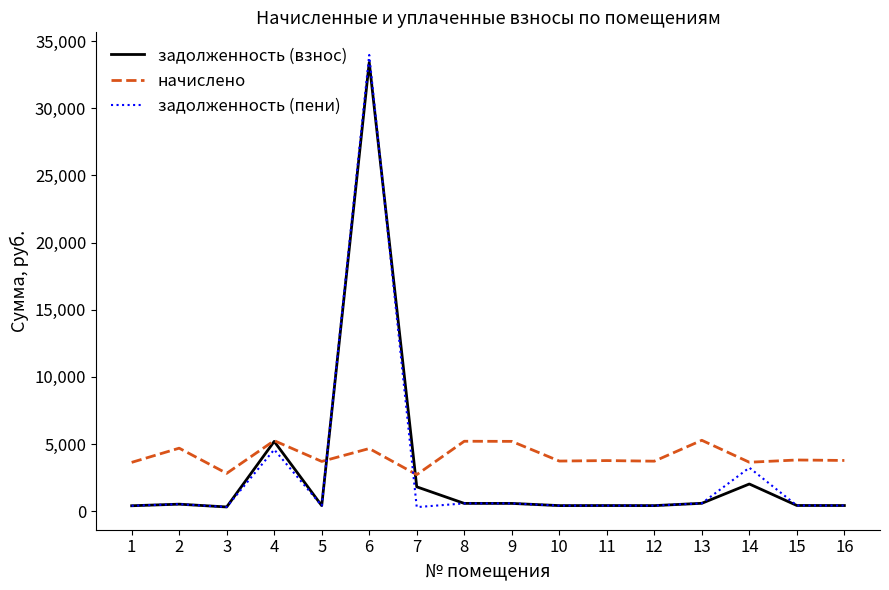

The value of начислено at 5 is 3704.2. True or false?

True